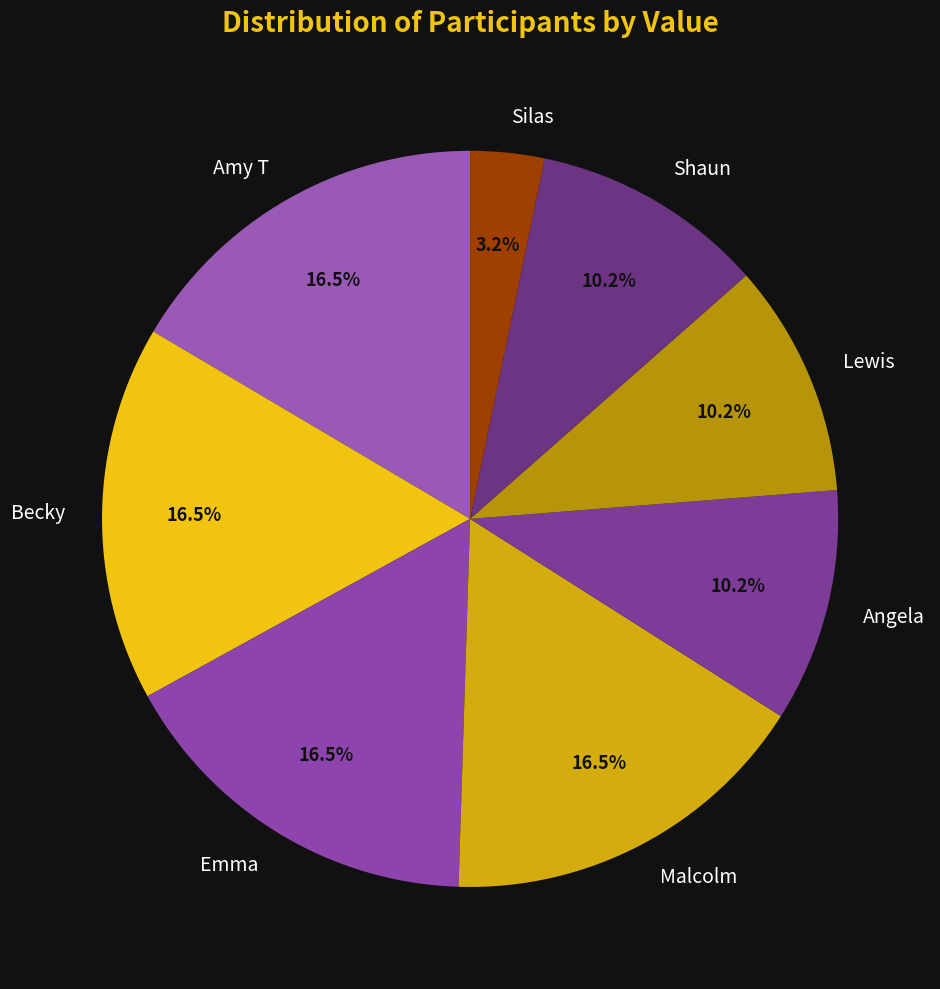

What portion of the pie excludes Emma?

83.5%